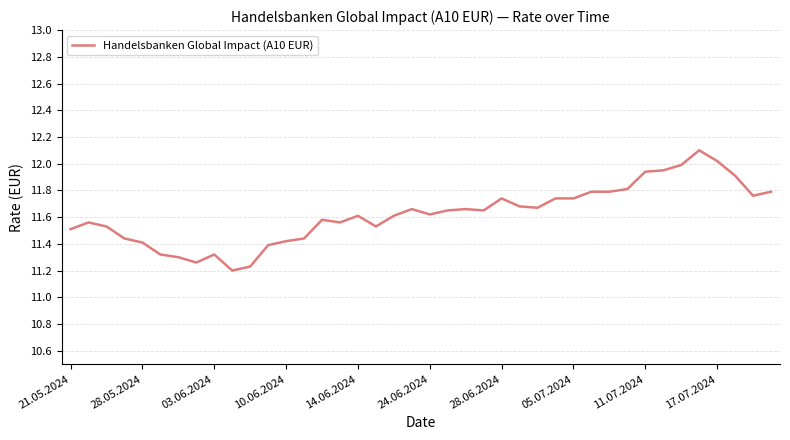

What is the difference between the maximum and minimum values?

0.9